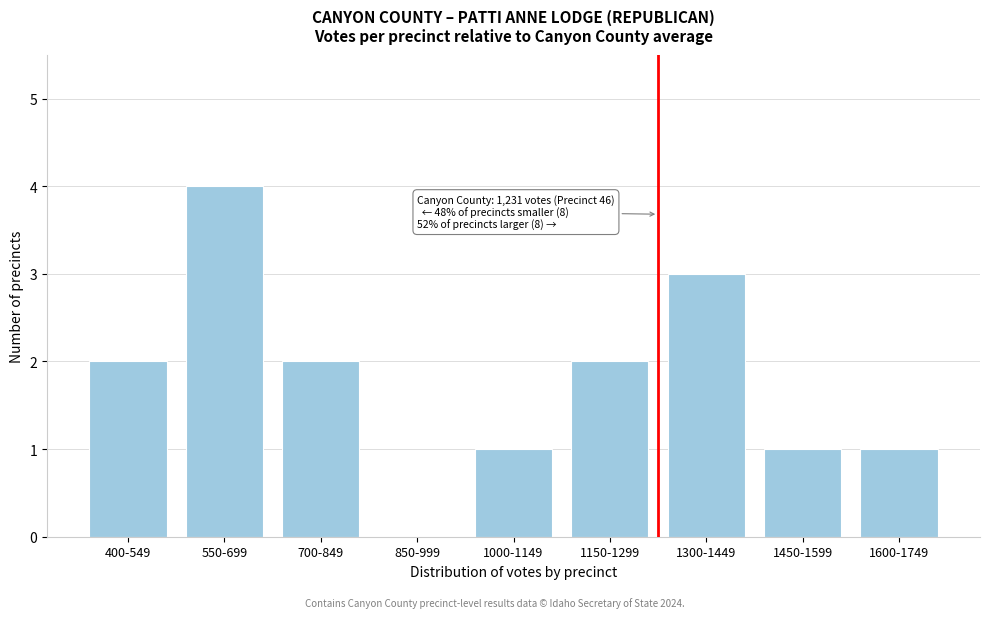

Reading left to right, extract all data points from this chart.

400-549=2	550-699=4	700-849=2	850-999=0	1000-1149=1	1150-1299=2	1300-1449=3	1450-1599=1	1600-1749=1